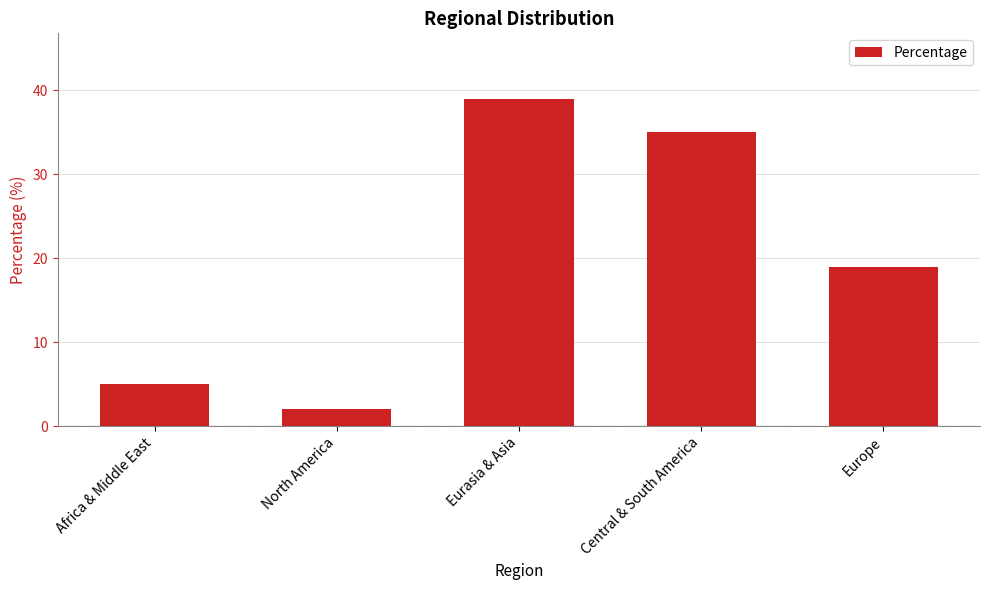

Reading left to right, transcribe all the data shown in this chart.

Africa & Middle East=5	North America=2	Eurasia & Asia=39	Central & South America=35	Europe=19